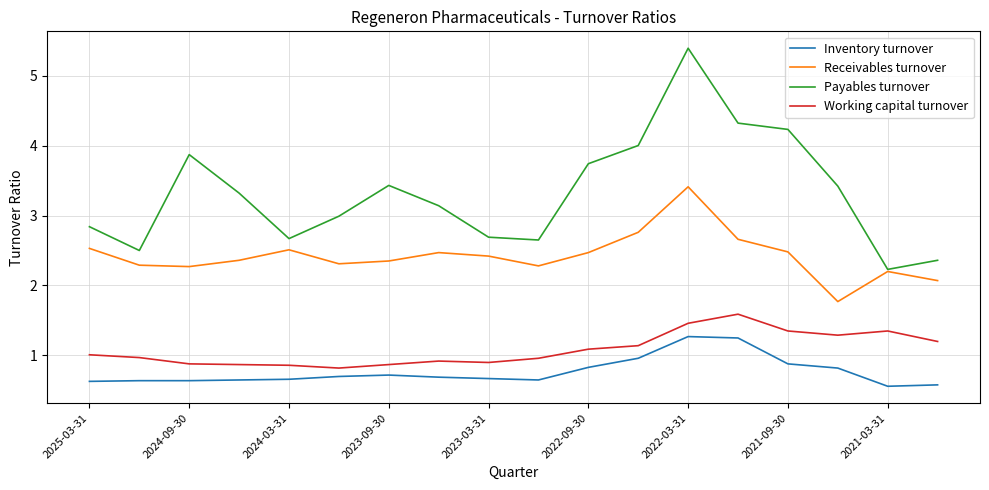

Which series has the widest spread of values?

Payables turnover